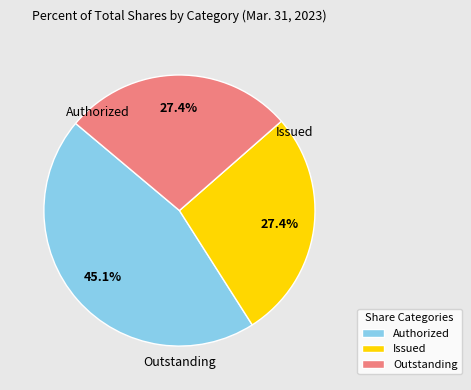

To the nearest percent, what is the difference between the largest and smallest slice percentages?

18%